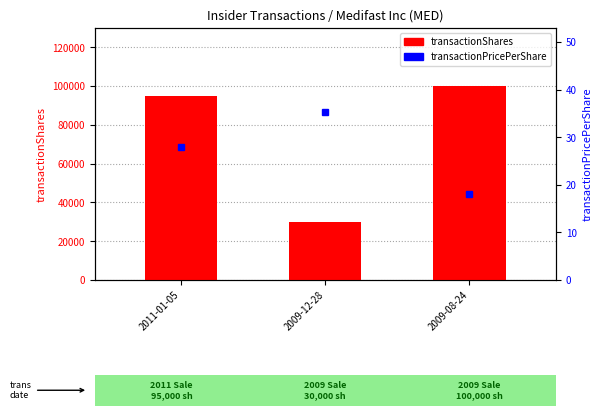

At which label is transactionPricePerShare closest to 26?

2011-01-05